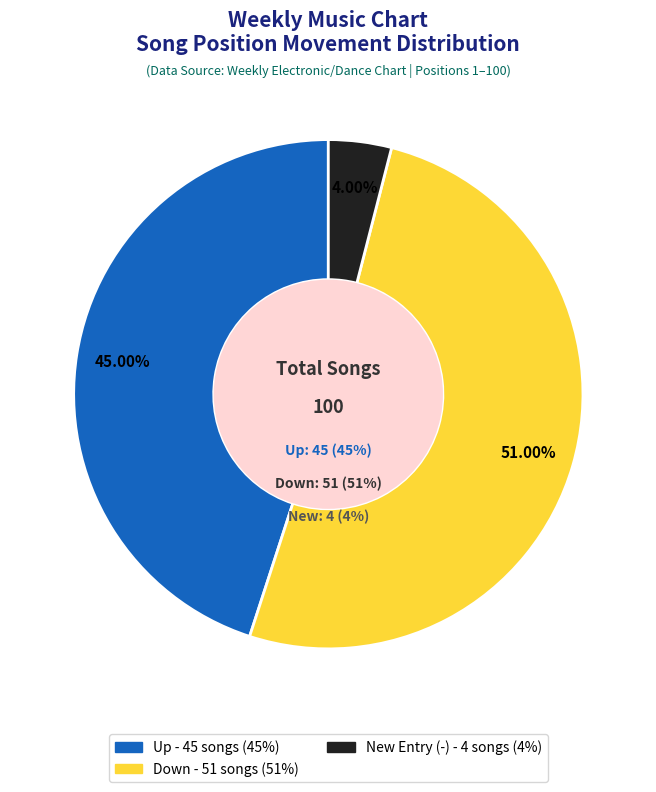

To the nearest percent, what percentage of the pie is up?

45%